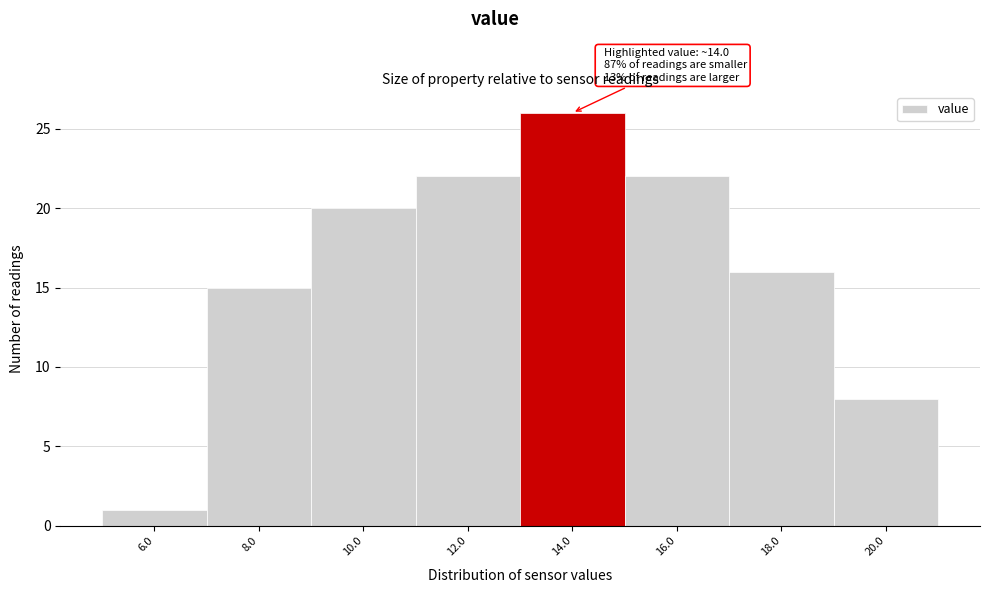

Reading right to left, list all the values displayed in this chart.

20.0=8	18.0=16	16.0=22	14.0=26	12.0=22	10.0=20	8.0=15	6.0=1